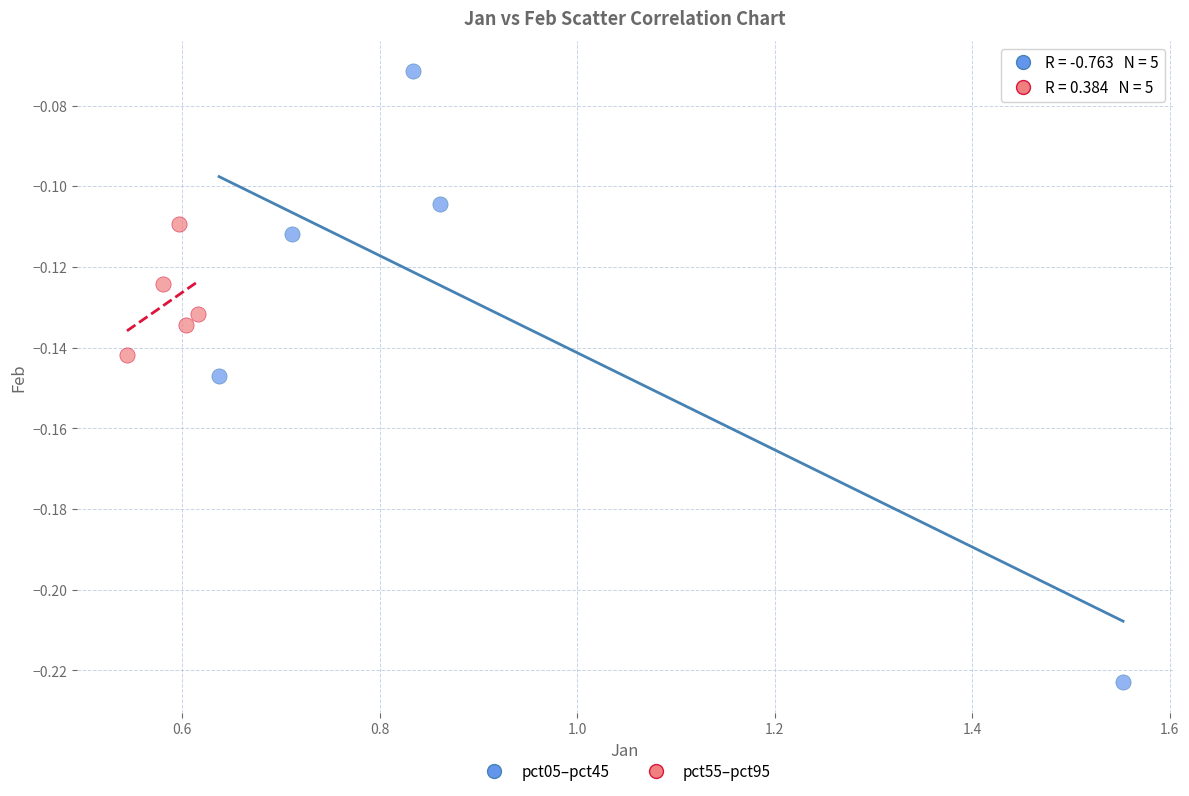

Which series reaches the maximum Y coordinate?

pct05–pct45